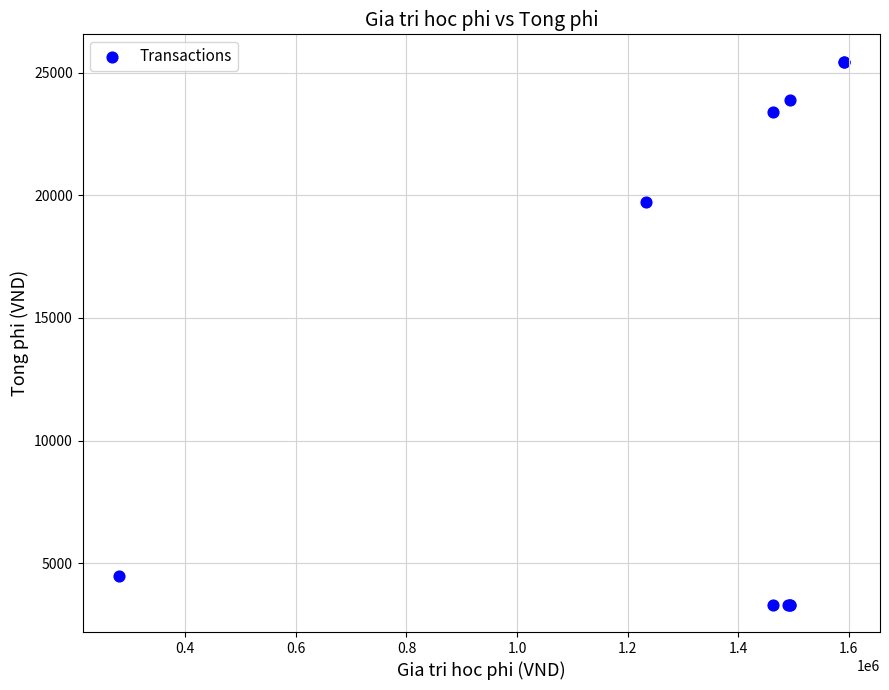

What Y value in the scatter plot is closest to 14378?

19728